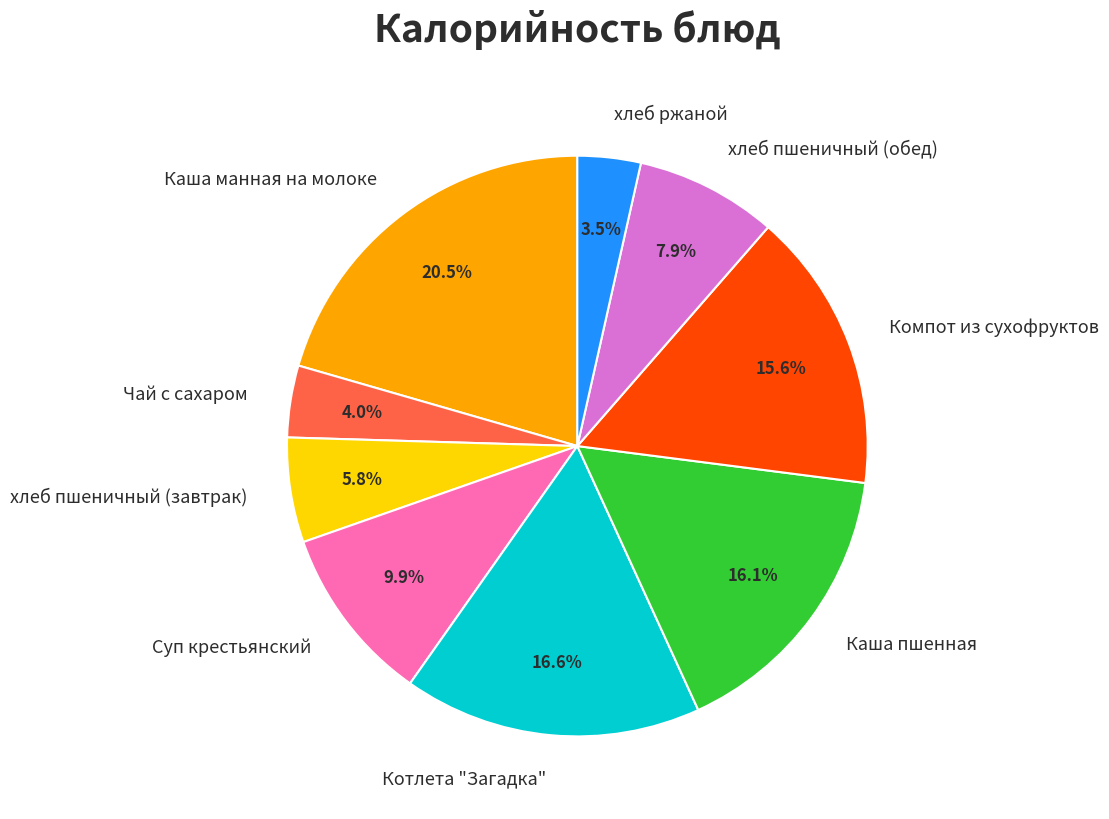

What is the ratio of the value at хлеб пшеничный (обед) to the value at Компот из сухофруктов?

0.5